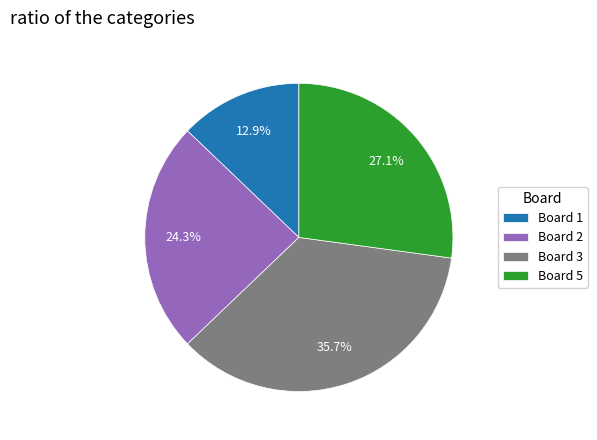

Count the number of slices in the pie.

4